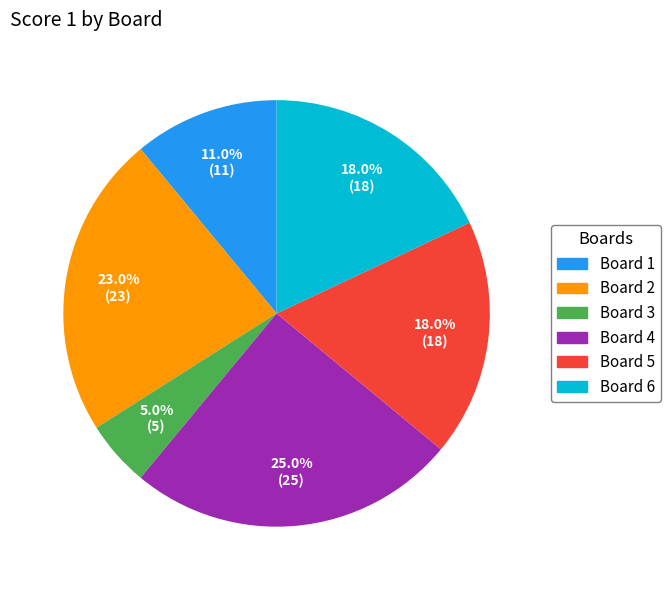

Approximately how many times larger is the value at Board 1 compared to Board 4?

0.4